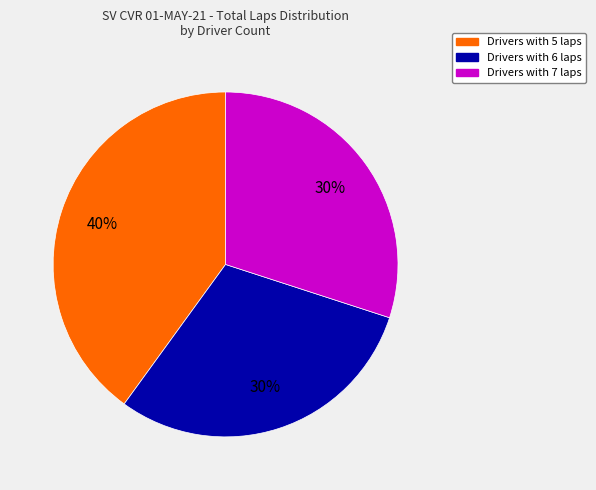

Is there a majority slice in this chart?

No